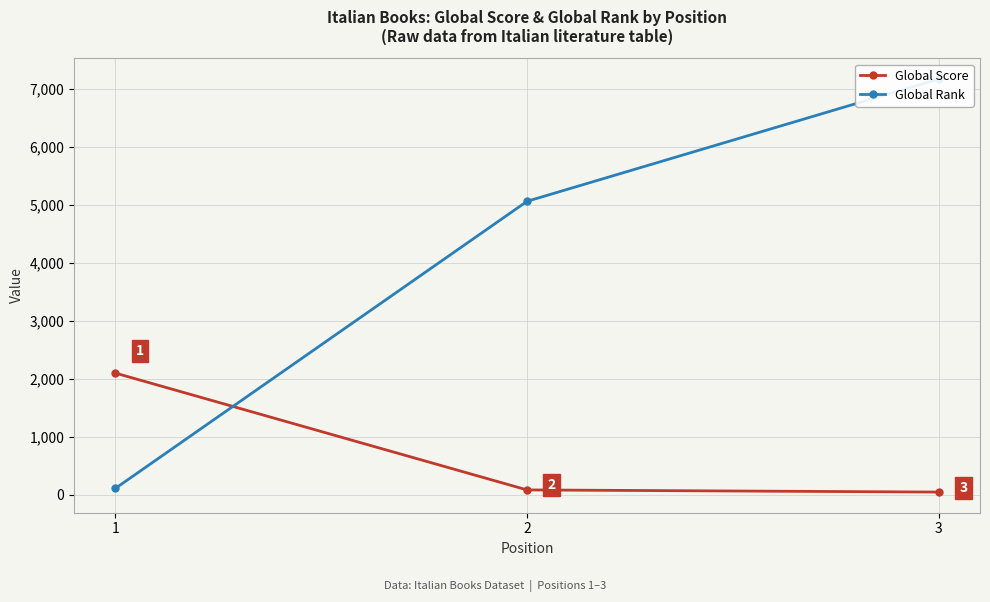

What is the value of the Global Score point at the 3rd from the left?

45